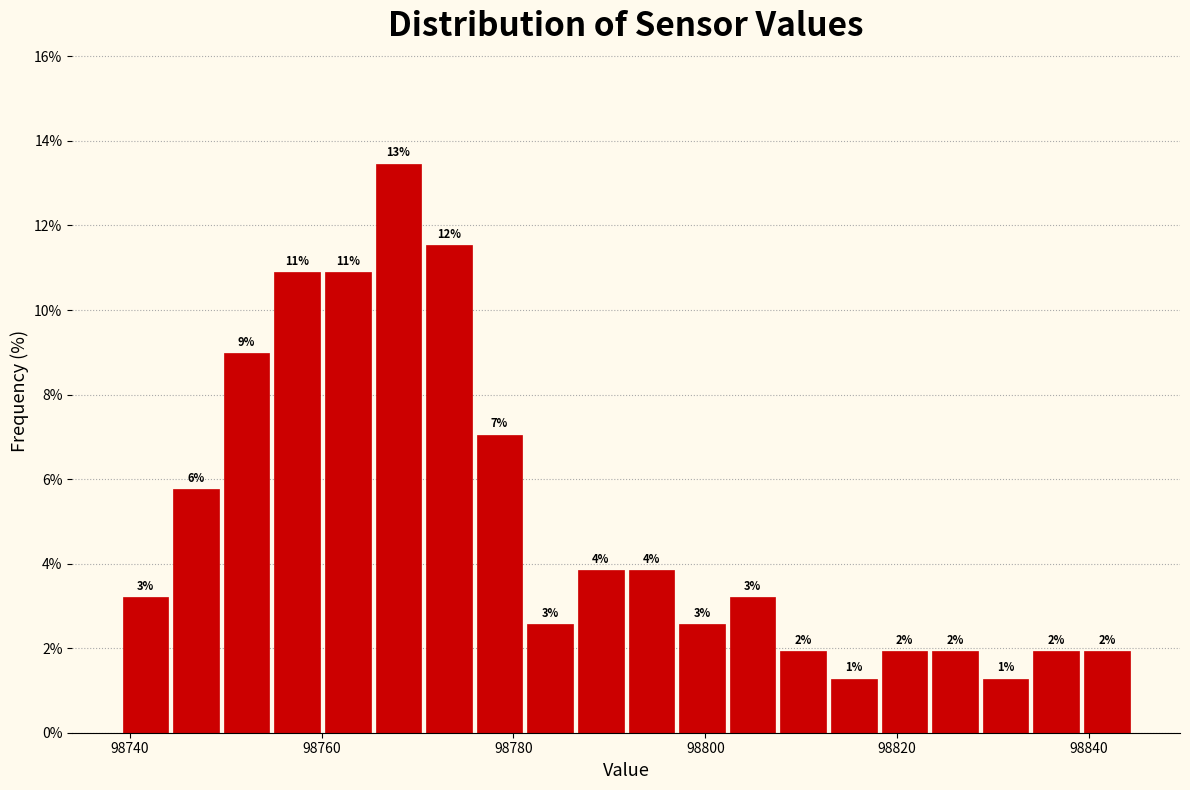

Around what value on the x-axis is the tallest bar? Give the approximate position of its centre, as read against the axis.

98768